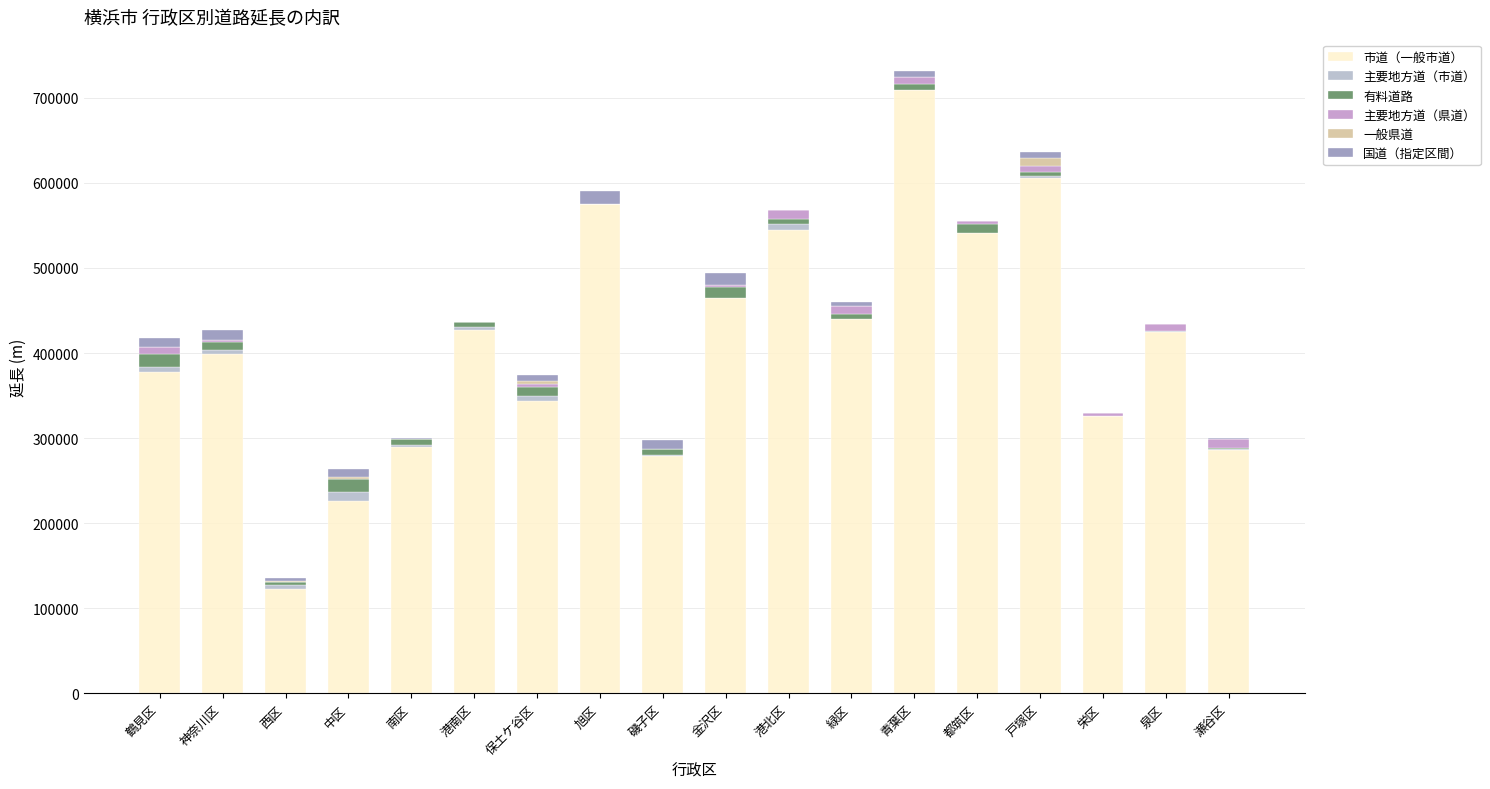

At which category is the sum across all series the highest?

青葉区